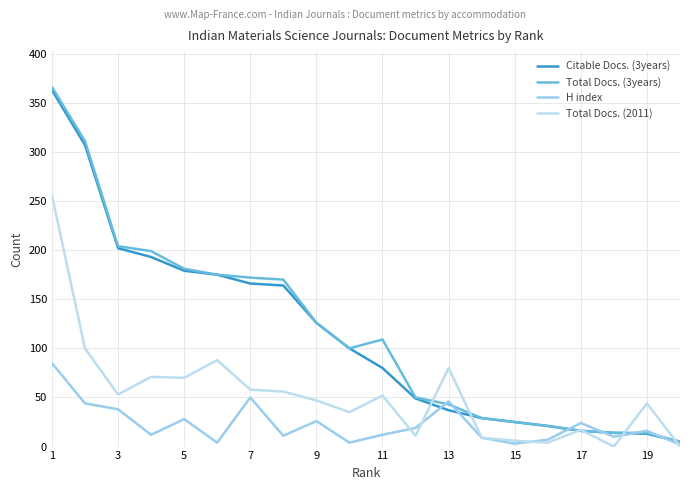

At which label does H index reach its peak?

1